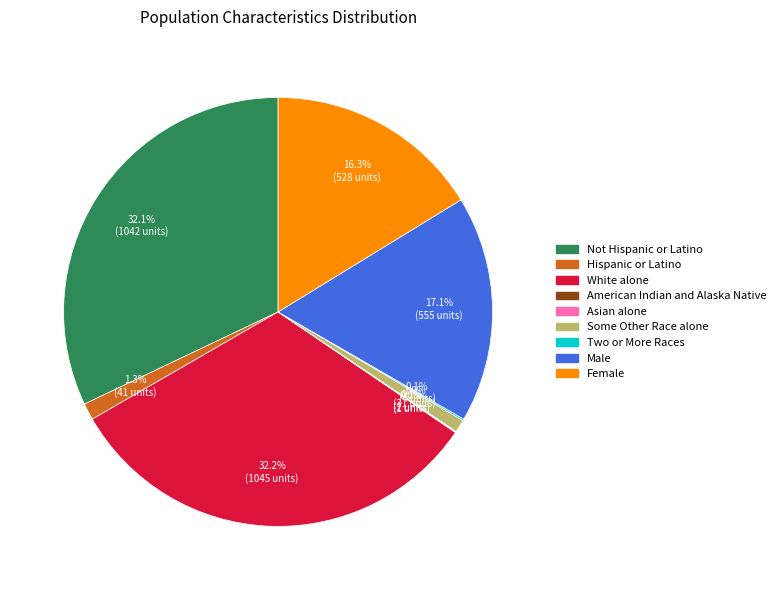

Does any single category account for the majority?

No